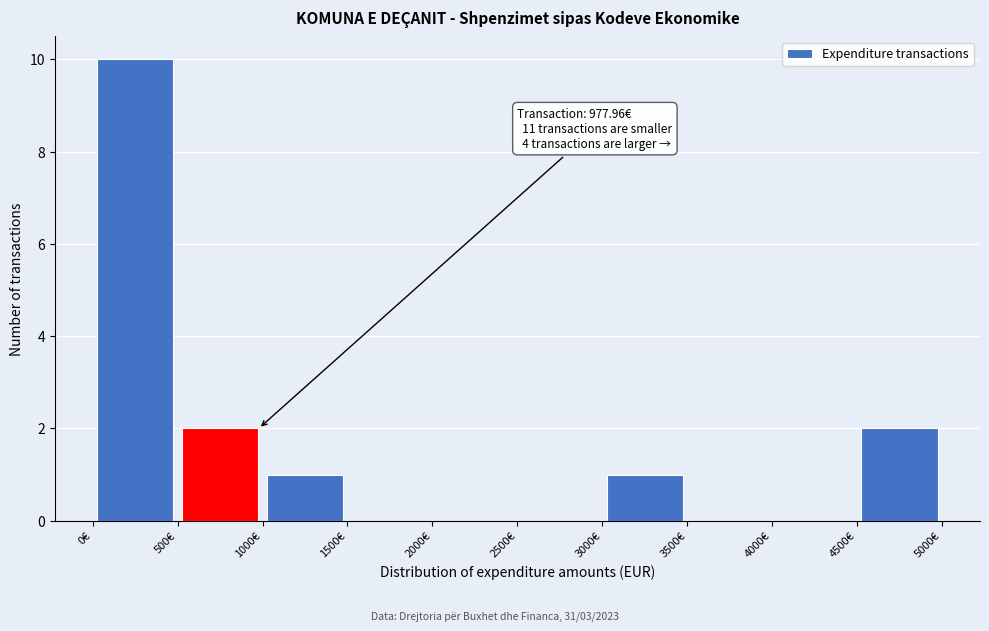

Over which range of the x-axis is the bar tallest?

0 to 500